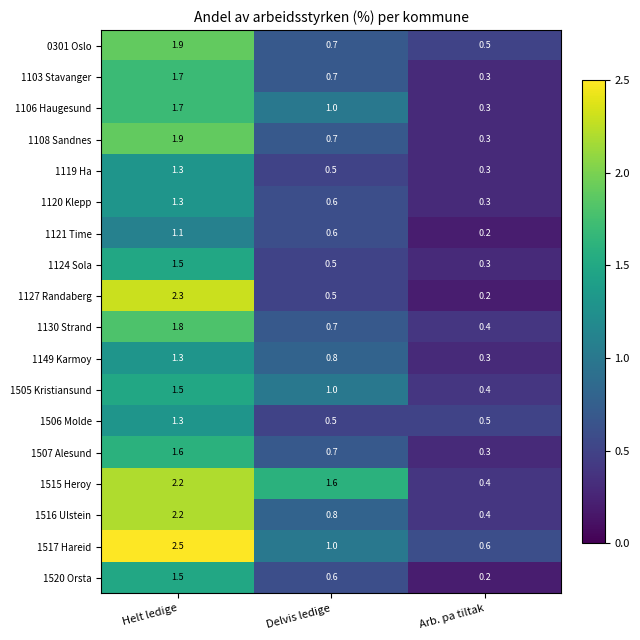

What is the total value across all series at Helt ledige?

30.6